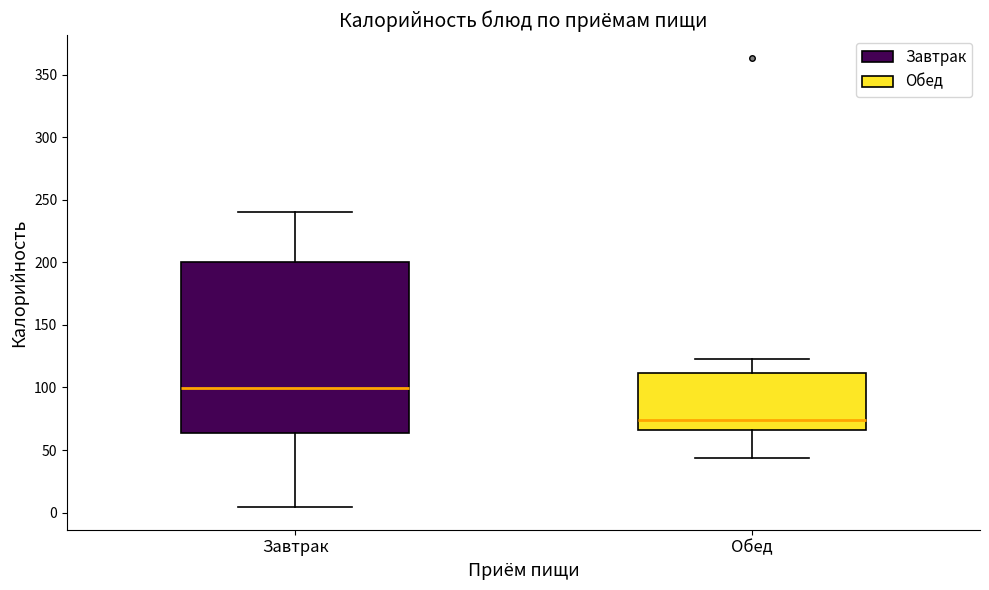

Reading left to right, read every box against the y-axis: the position of its median line, the range the box covers, and the ends of its whiskers. The values are not printed on the chart, so give them approximately, as read against the axis.

Завтрак: median 100, box 65 to 200, whiskers 5 to 240
Обед: median 75, box 65 to 110, whiskers 45 to 125